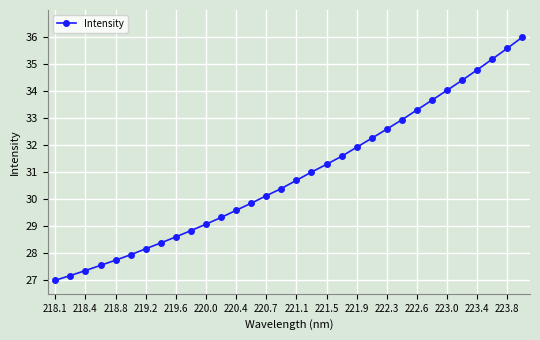

What is the minimum value shown in the chart?

27.0